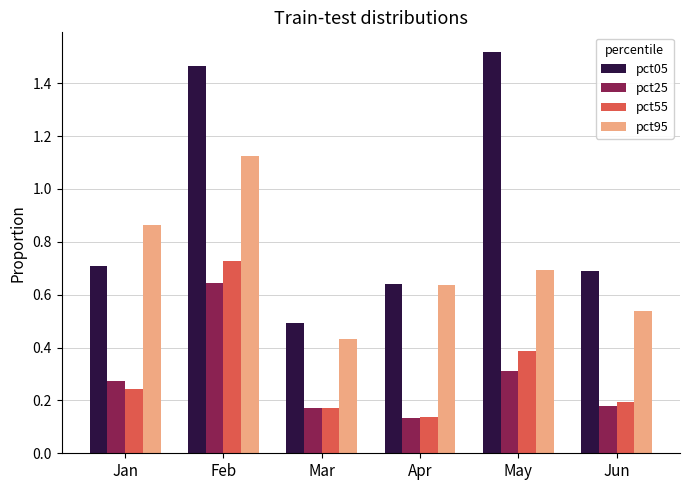

Which series changed the most between Mar and Apr?

pct95